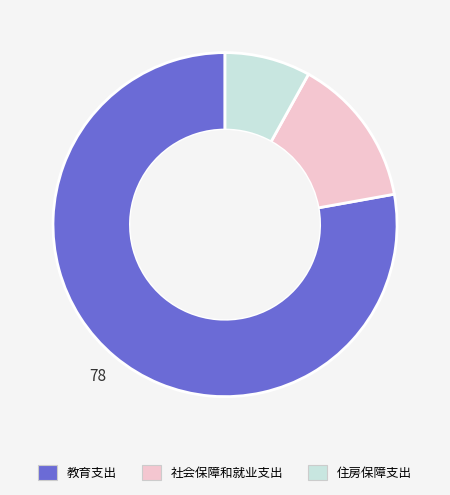

Do 教育支出 and 住房保障支出 together represent more than half of the pie?

Yes